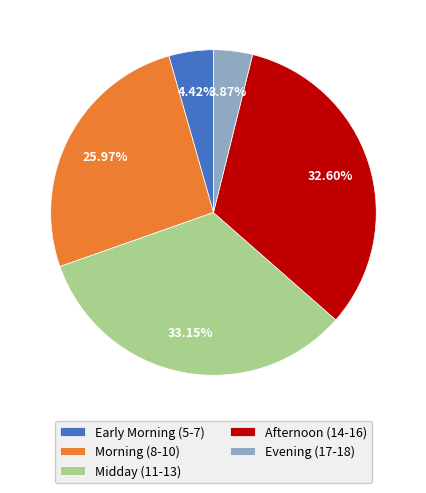

Which has a higher value, Midday (11-13) or Morning (8-10)?

Midday (11-13)